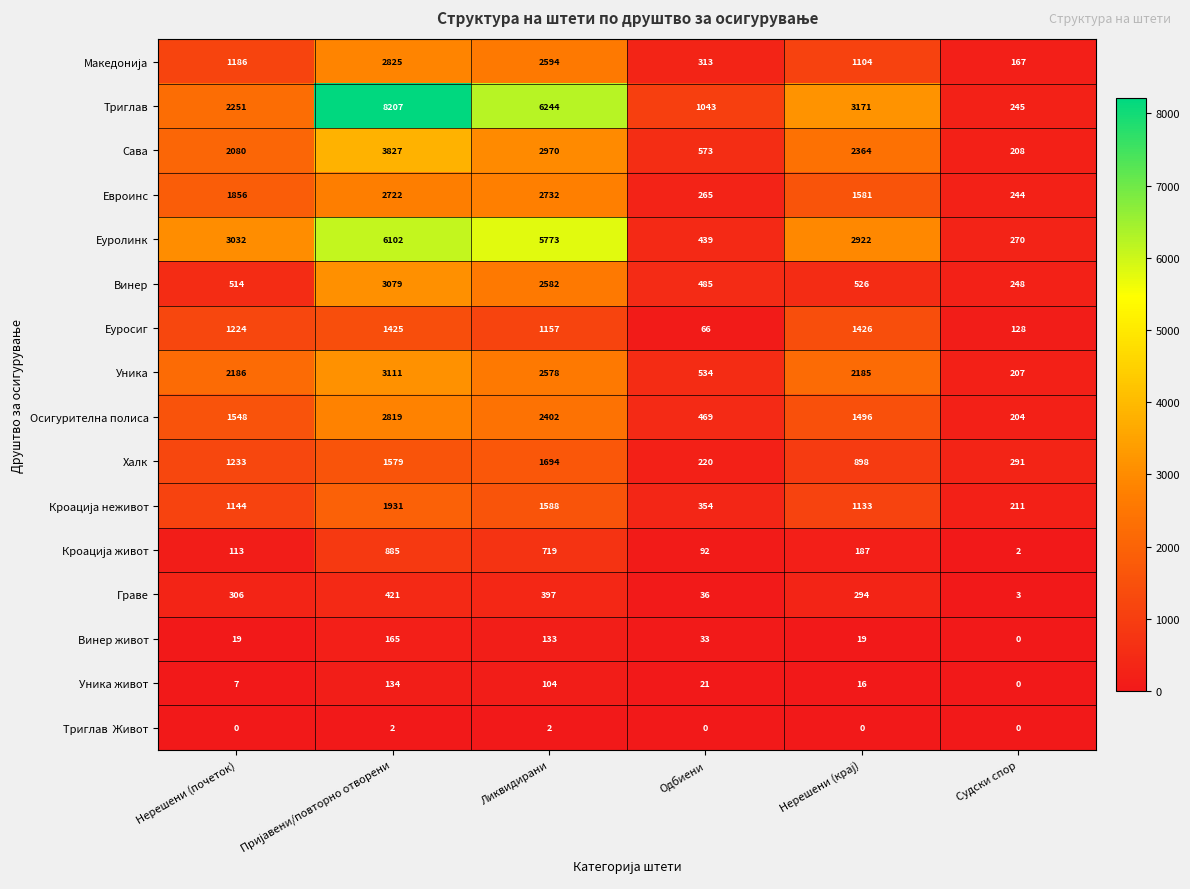

What is the minimum value for Граве?

3